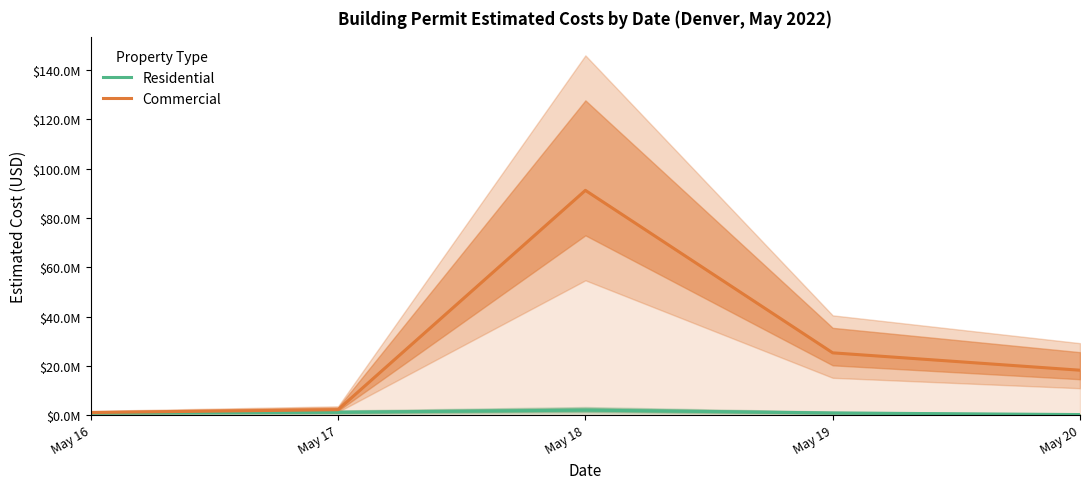

True or false: Commercial has more than 2 interior local peaks.

False